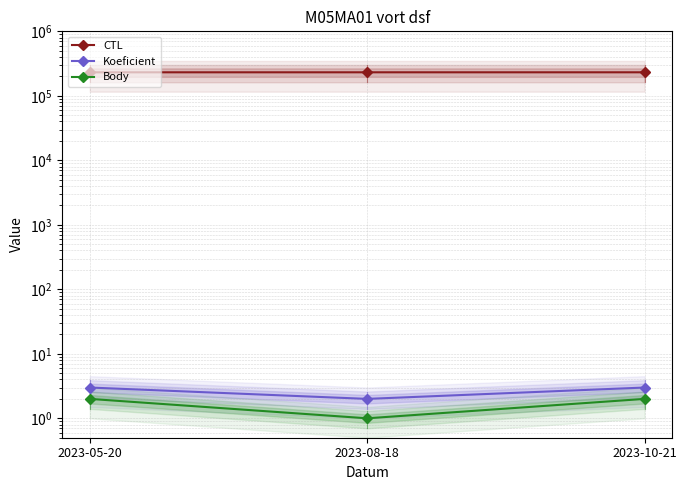

What is the total value across all series at 2023-08-18?

231620